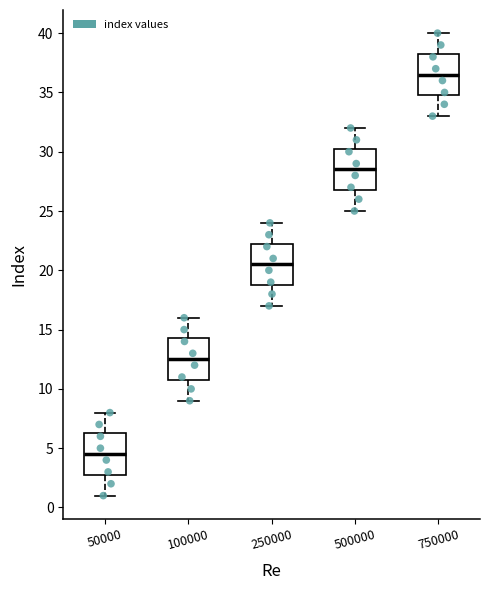

Where is the lower edge of the box at x = 750000 on the y-axis? The values are not printed on the chart, so give them approximately, as read against the axis.

35.0